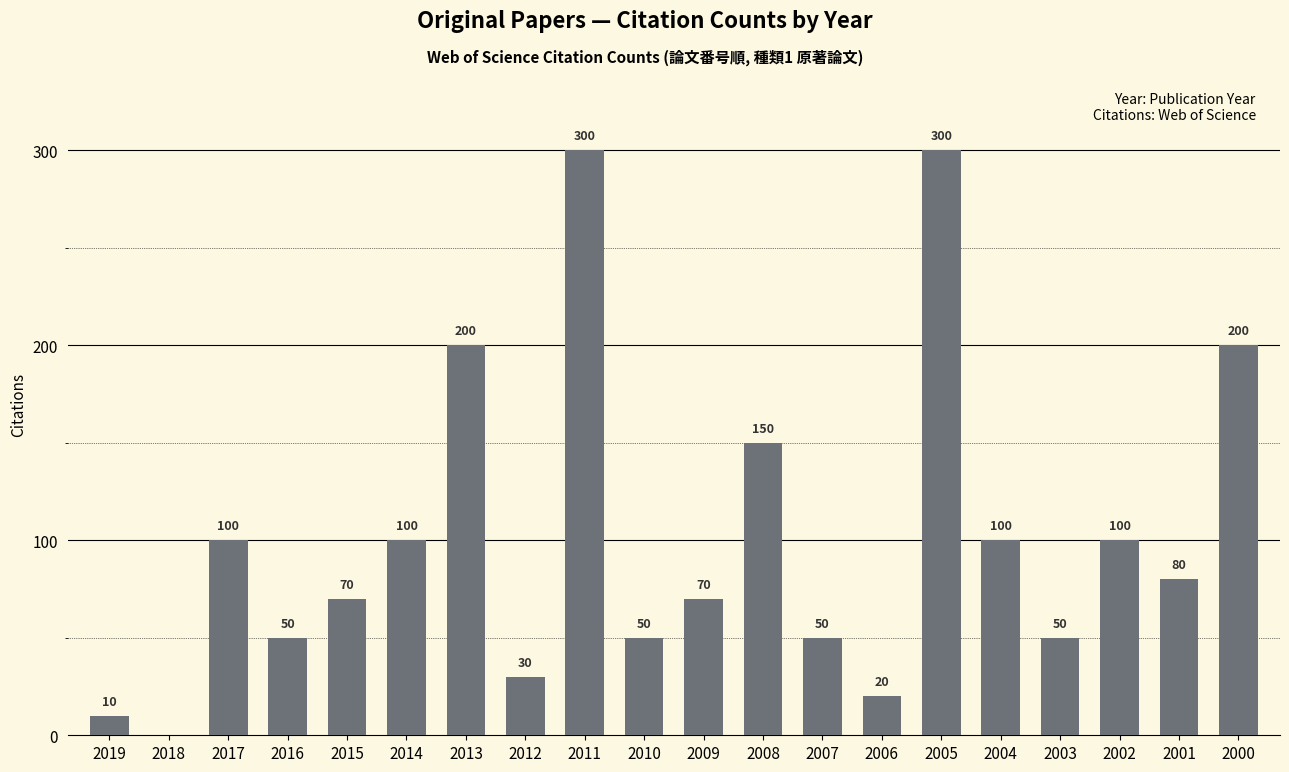

Where does the data first go above 80?

2017